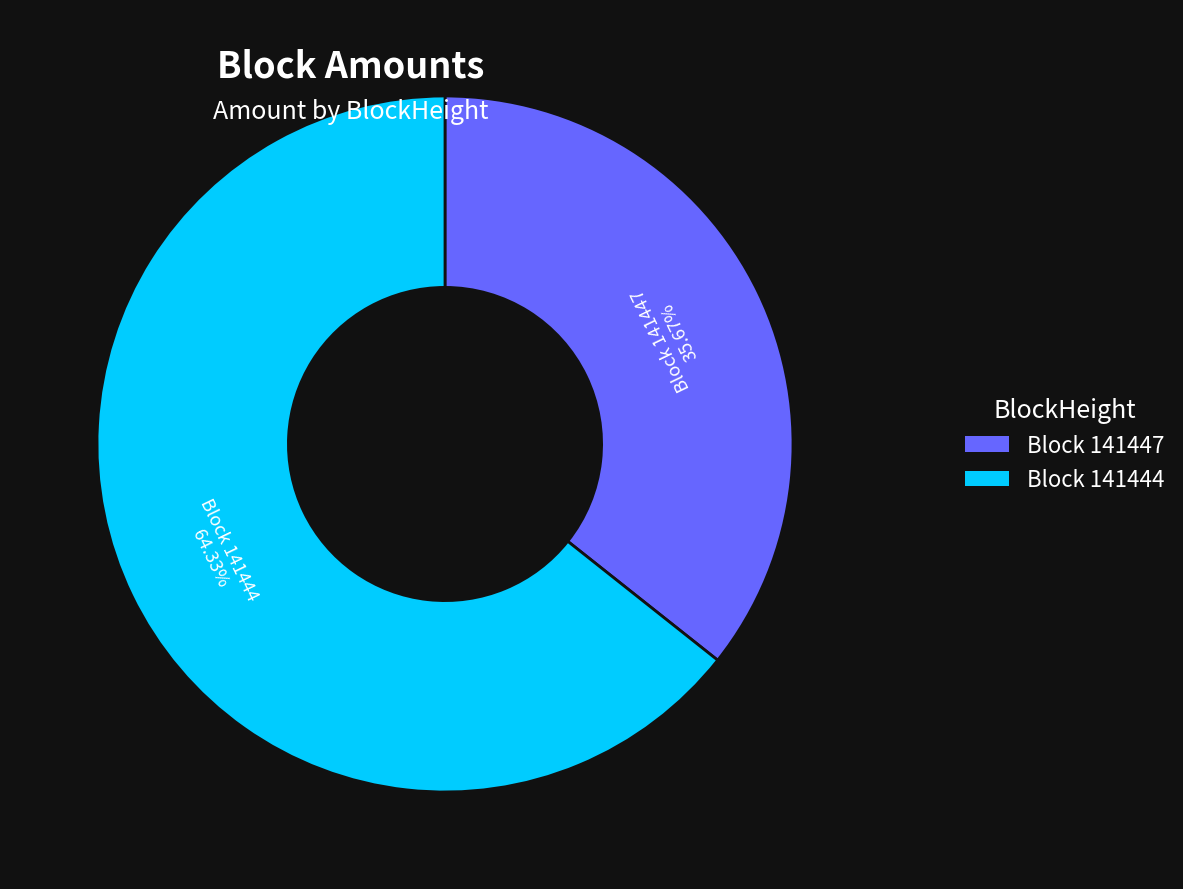

Between Block 141444 and Block 141447, which is larger?

Block 141444